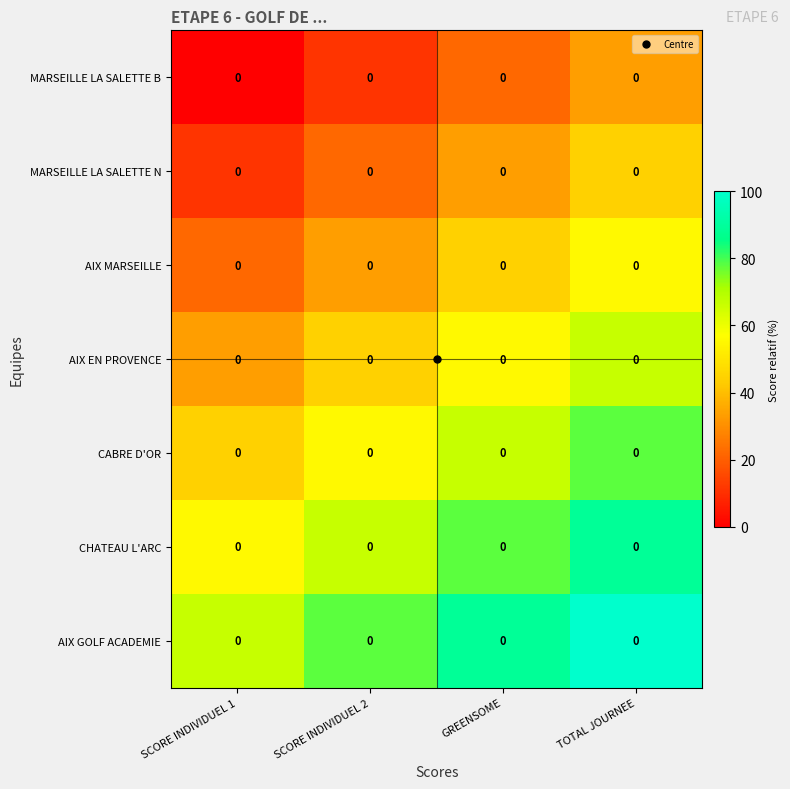

What is the difference between the maximum and minimum values in the MARSEILLE LA SALETTE B series?

33.3